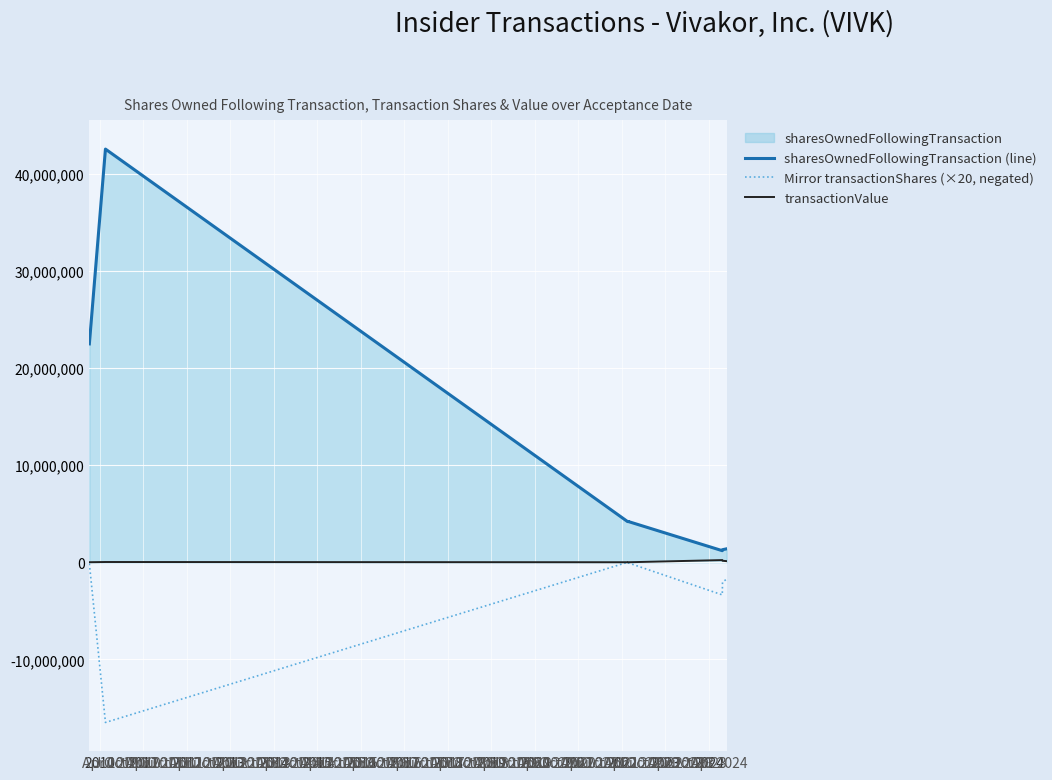

How many data points in sharesOwnedFollowingTransaction (line) are less than 4190281?

4